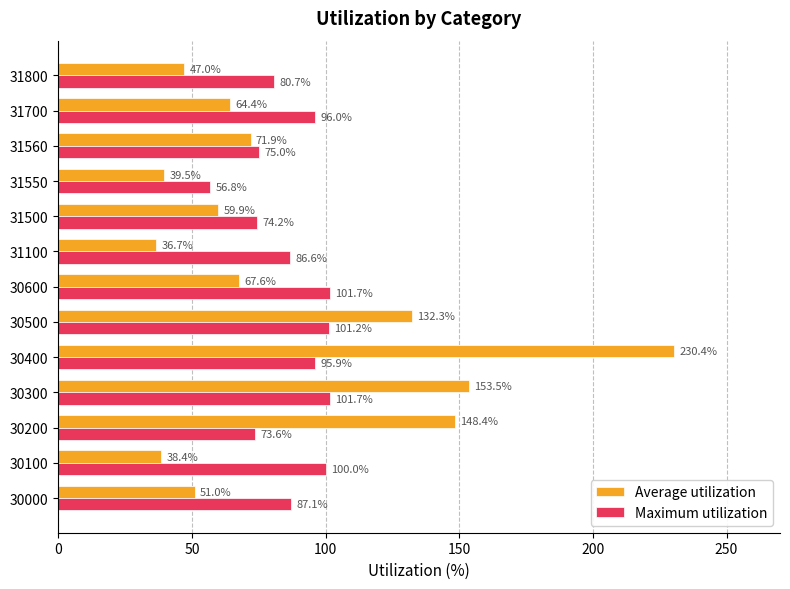

What is the difference between the Maximum utilization values at 31100 and 30600?

15.1